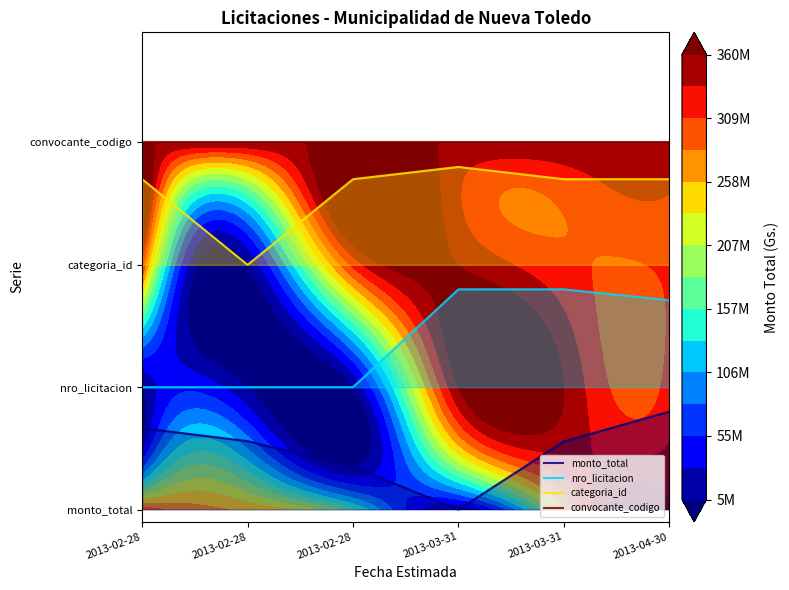

What is the total value across all series at 2013-02-28?

7.4